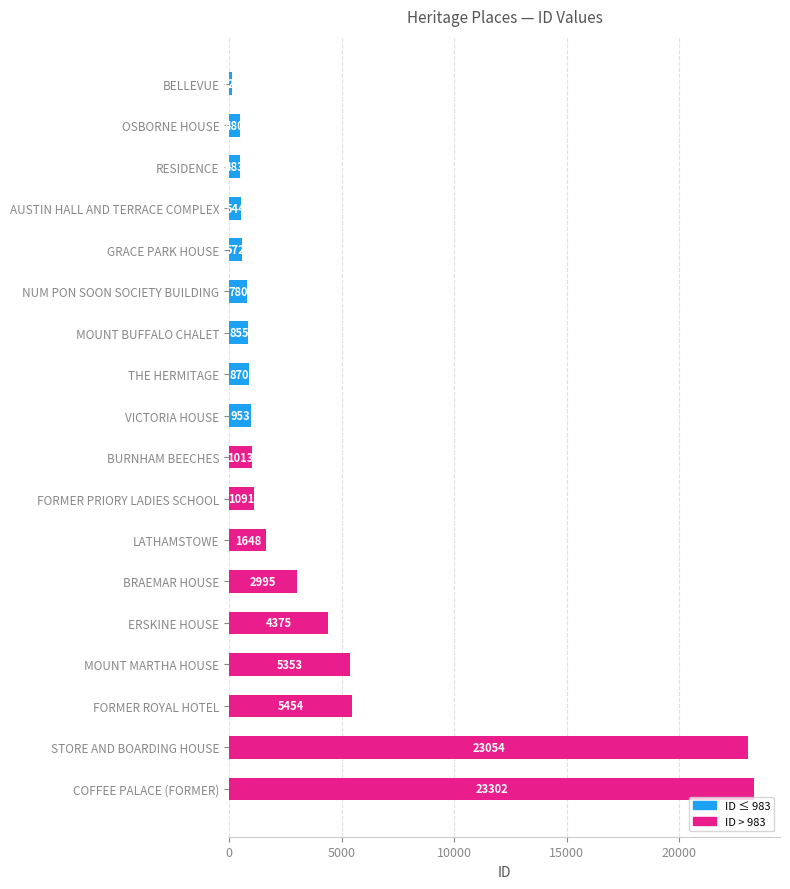

What is the difference between the maximum and second lowest values?

22822